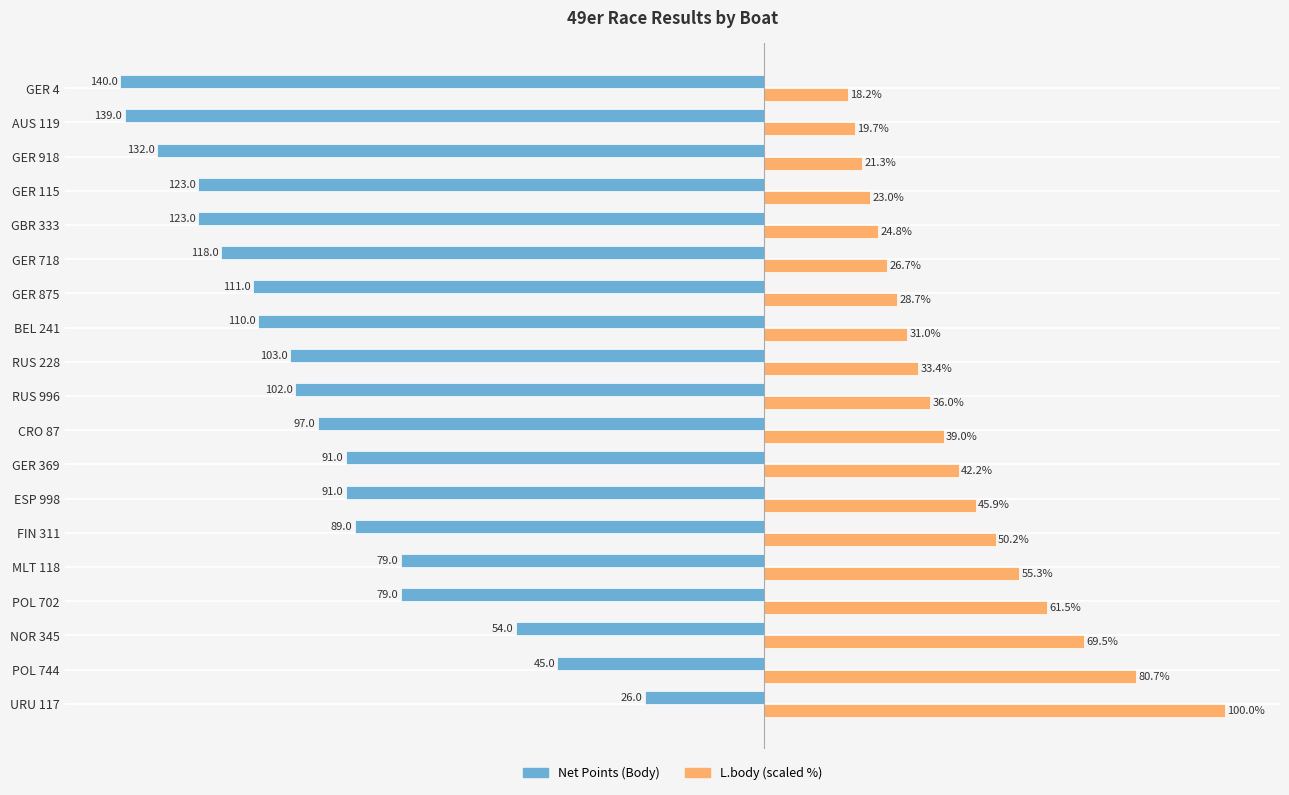

What are all the series names shown in the legend?

Net Points (Body), L.body (scaled %)